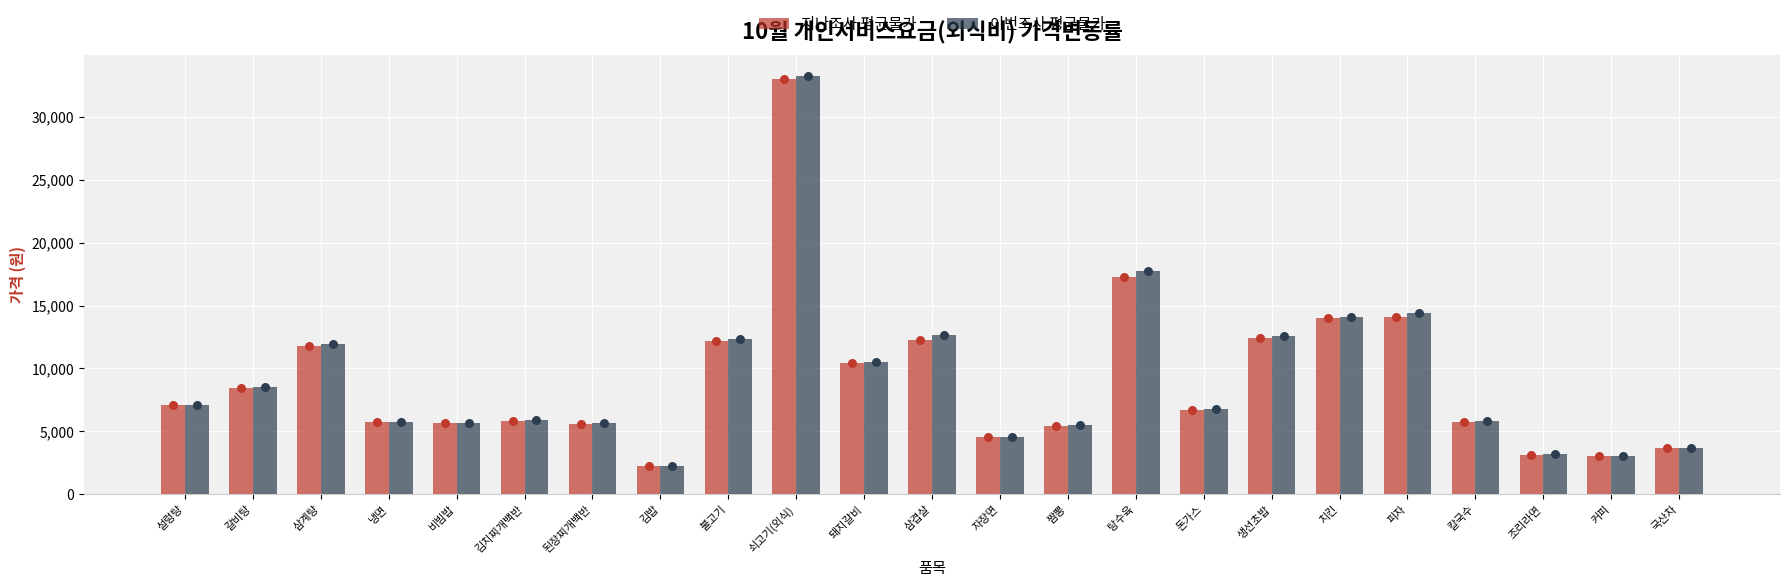

Which series contains the highest Y value?

이번조사 평균물가